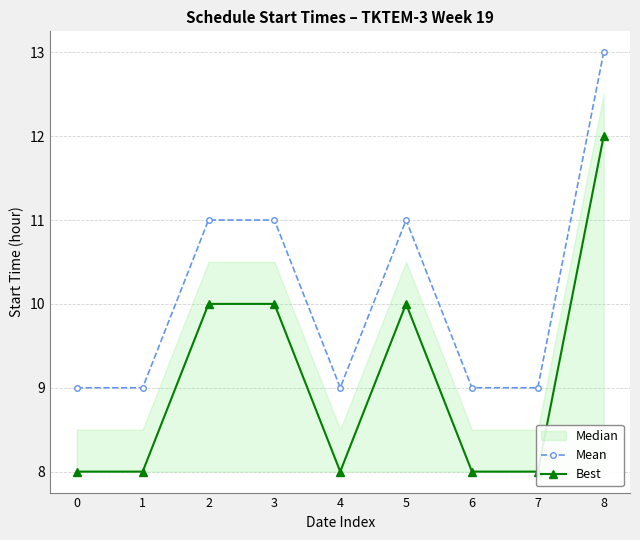

Reading right to left, transcribe all the data shown in this chart.

Mean: 13	9	9	11	9	11	11	9	9
Best: 12	8	8	10	8	10	10	8	8